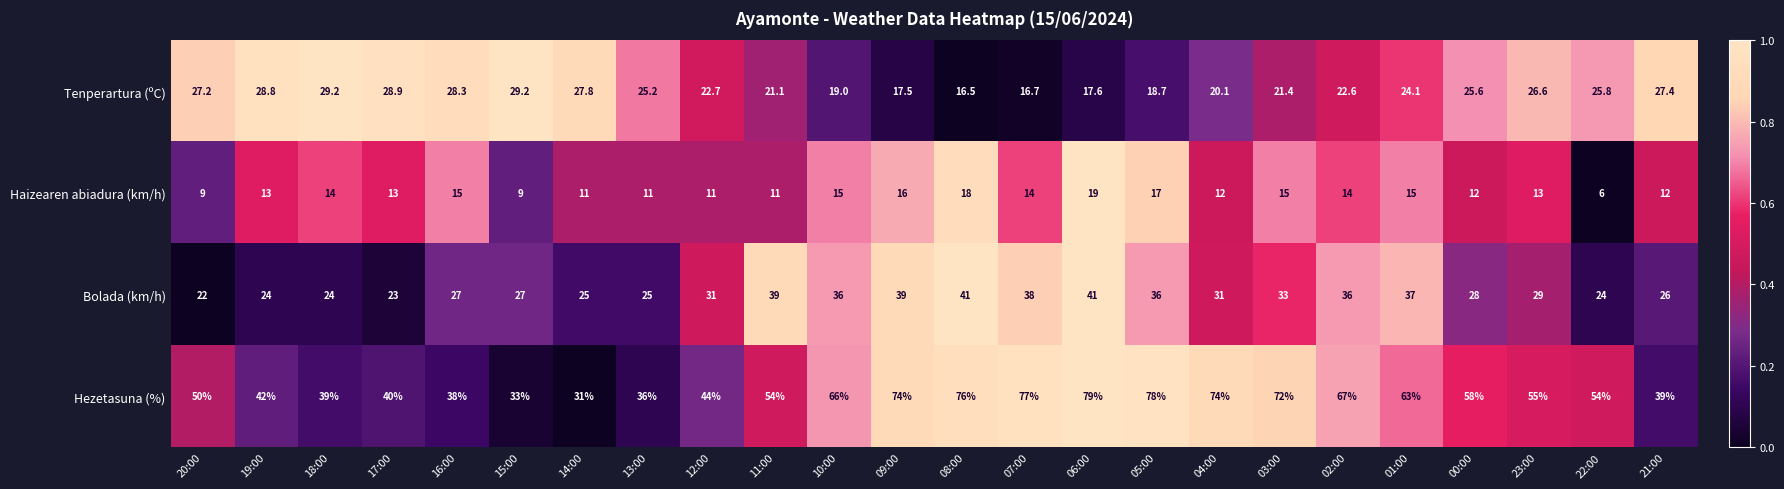

True or false: Haizearen abiadura (km/h) has a value of 8.1 at 01:00.

False